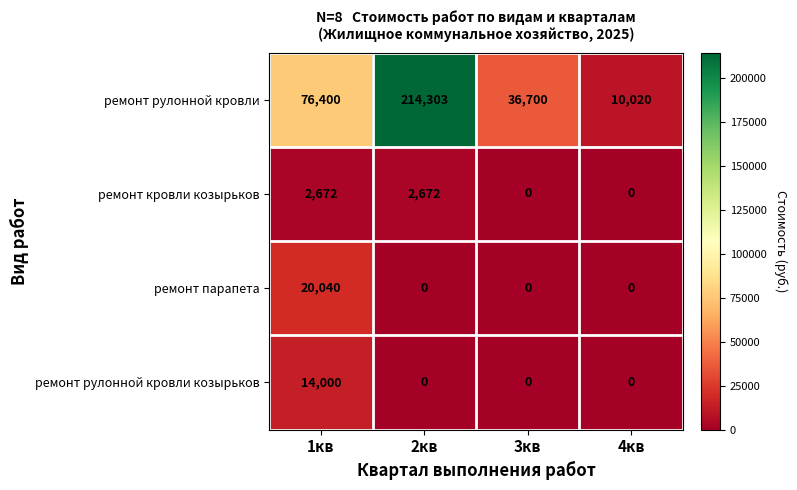

How many ремонт рулонной кровли values are between 36700 and 214303?

3